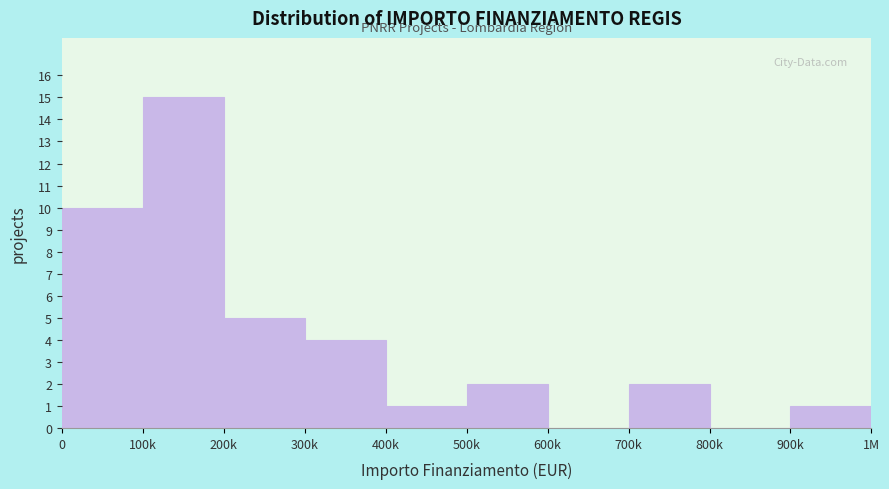

Reading left to right, transcribe all the data shown in this chart.

0=10	100k=15	200k=5	300k=4	400k=1	500k=2	600k=0	700k=2	800k=0	900k=1